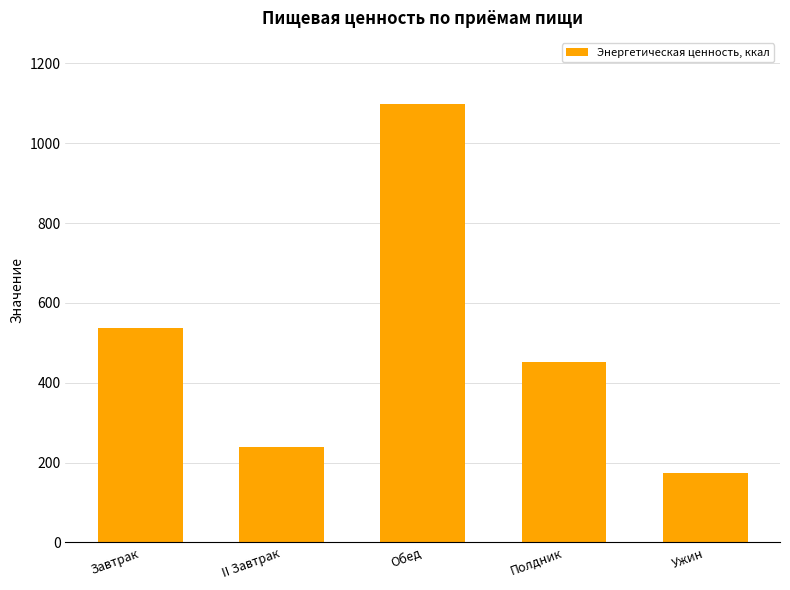

What is the label of the 5th bar from the right?

Завтрак